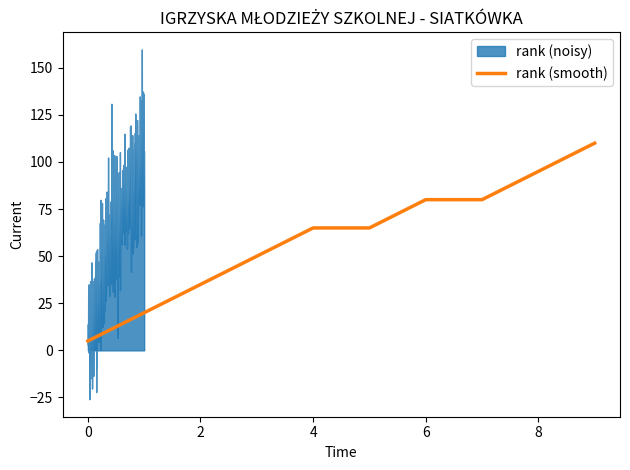

What is the change in value from 2 to 7?

+45